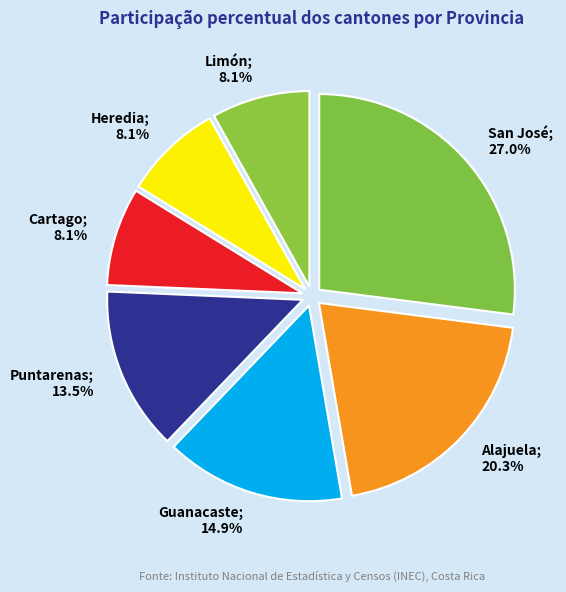

To the nearest percent, what is the average slice percentage?

14%